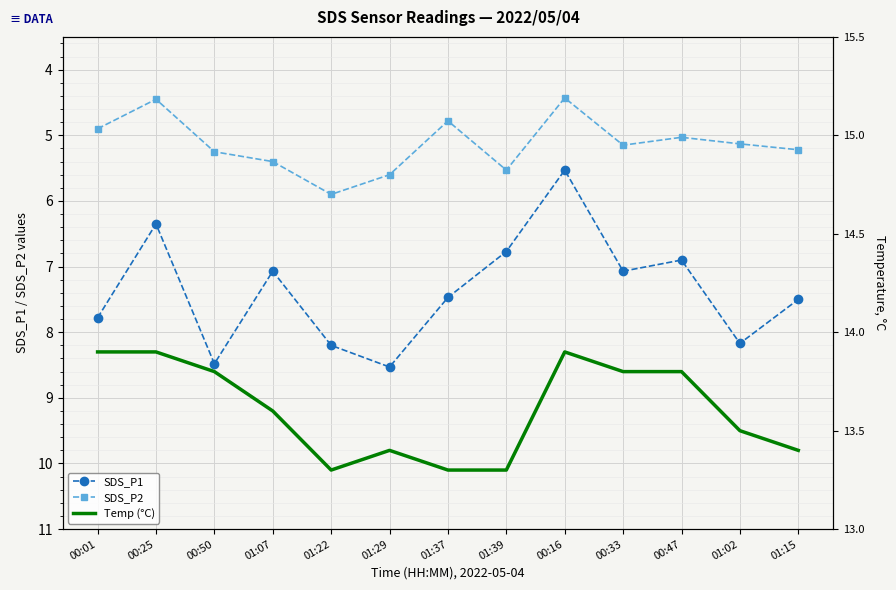

At 00:16, list the series in order from largest to smallest.

Temp (°C), SDS_P1, SDS_P2